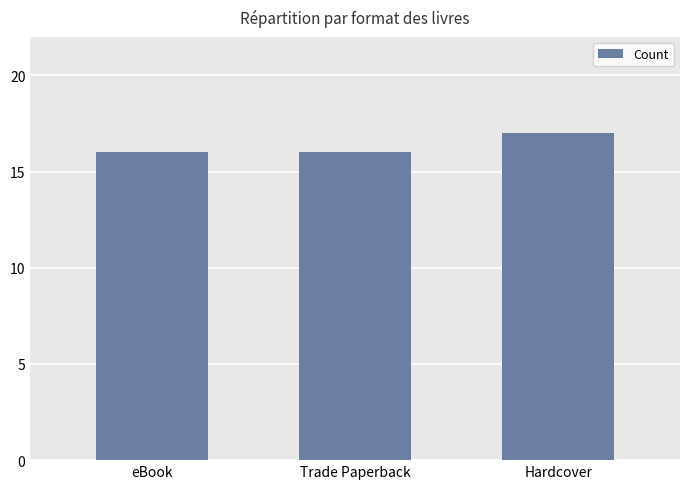

What is the ratio of the value at eBook to the value at Trade Paperback?

1.0